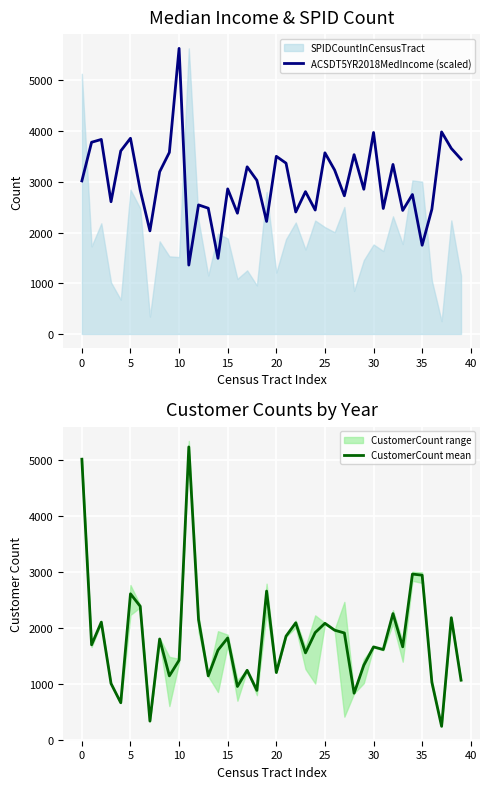

The CustomerCount mean series shows 438.8 at 5. True or false?

False